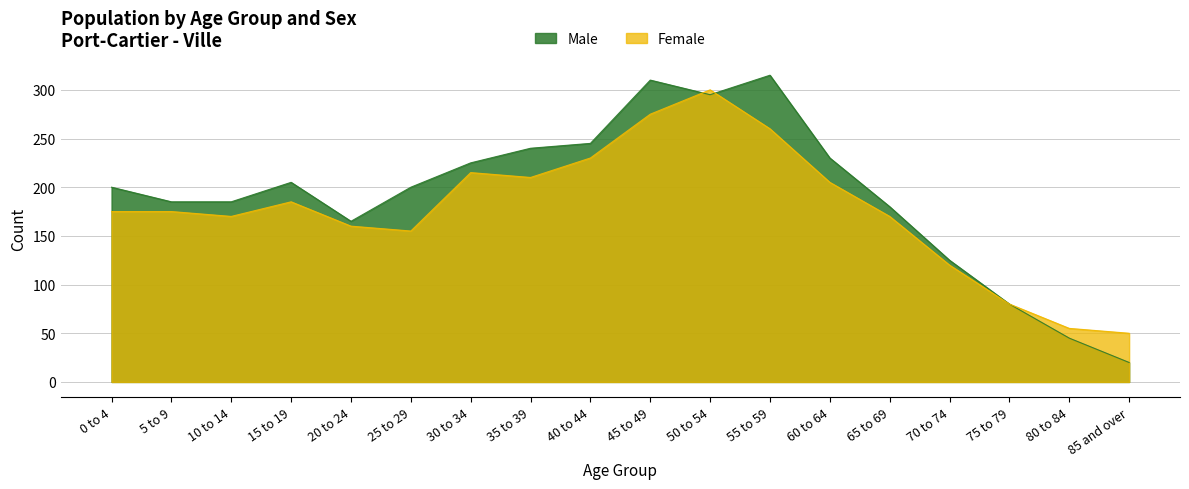

What are all the series names shown in the legend?

Male, Female